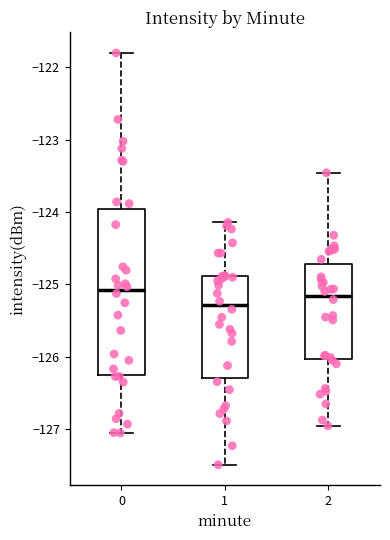

Reading left to right, transcribe this box plot: for each box, give where its median line is, the range the box spans, and where its two whiskers end, as read against the y-axis. The values are not printed on the chart, so give them approximately, as read against the axis.

0: median -125.1, box -126.2 to -124.0, whiskers -127.1 to -121.8
1: median -125.3, box -126.3 to -124.9, whiskers -127.5 to -124.1
2: median -125.2, box -126.0 to -124.7, whiskers -127.0 to -123.5